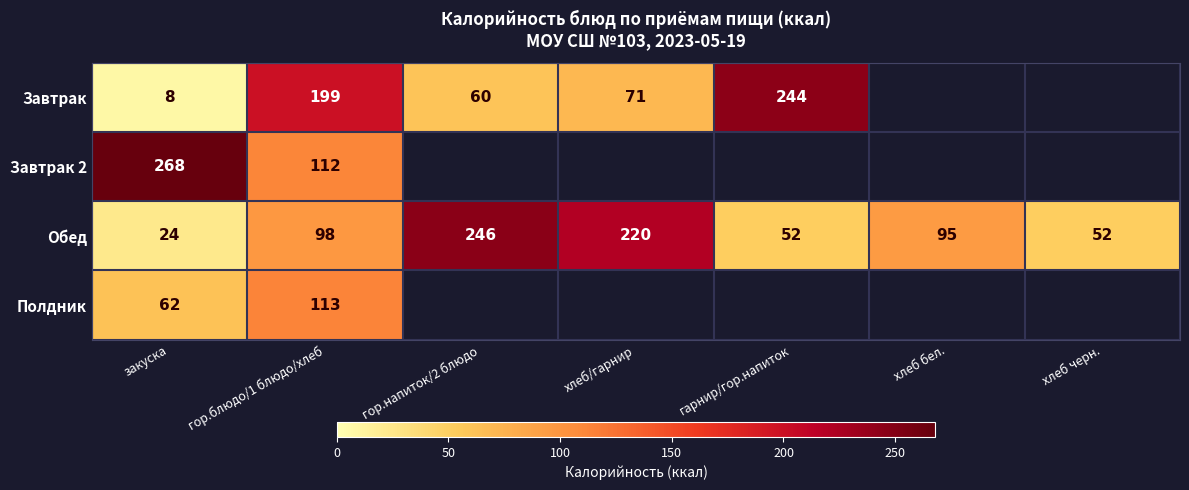

How many values in the Обед series are below 95?

3